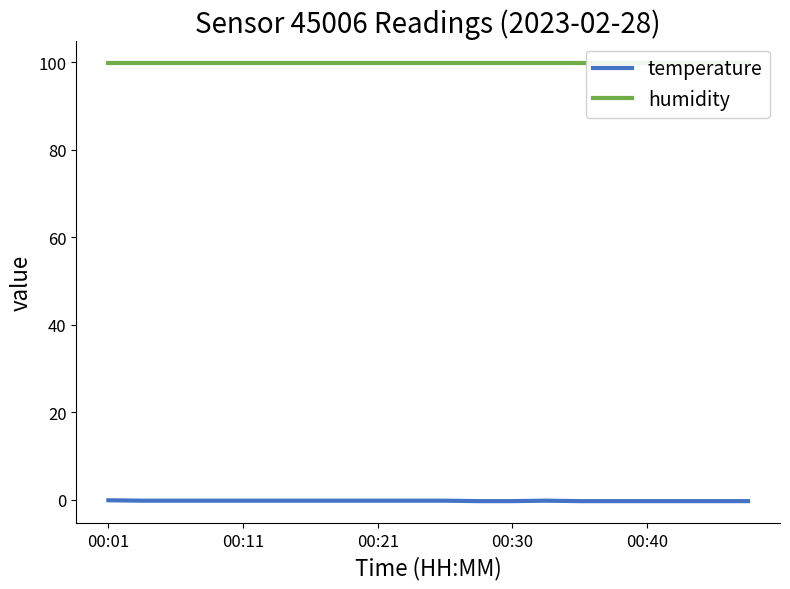

Is the value of temperature at 00:21 greater than the value of humidity at 13?

No